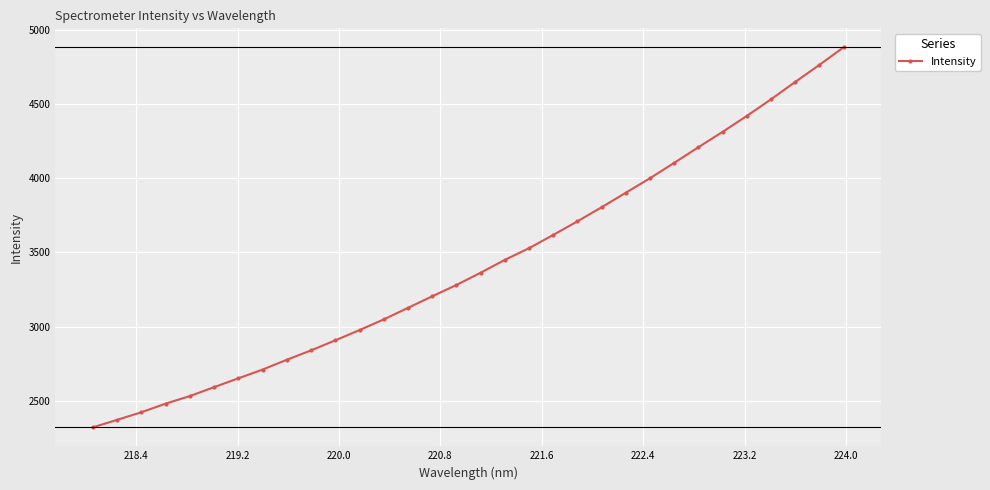

True or false: the data has more than 1 interior local peaks.

False